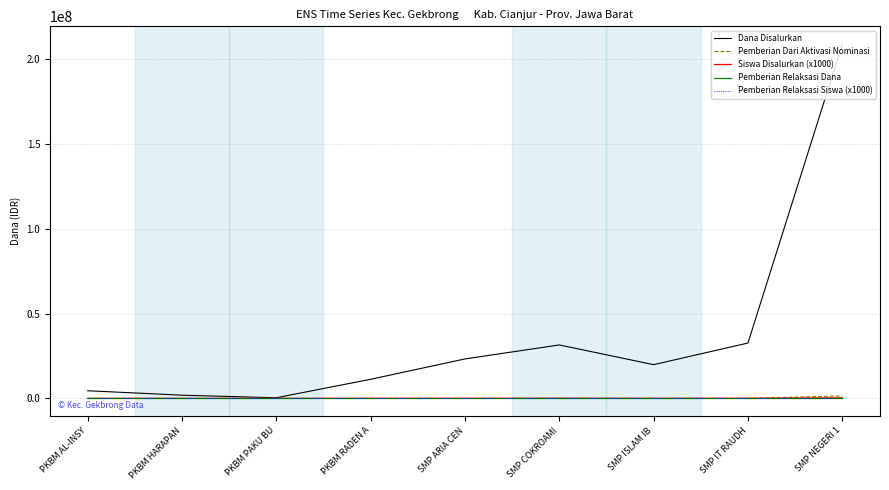

Reading right to left, extract all data points from this chart.

Dana Disalurkan: 208875000	32625000	19875000	31500000	23250000	11250000	375000	1875000	4500000
Pemberian Dari Aktivasi Nominasi: 1500000	0	0	0	0	0	0	0	0
Siswa Disalurkan (x1000): 350000	54000	38000	54000	39000	30000	1000	5000	6000
Pemberian Relaksasi Dana: 0	0	0	0	0	0	0	0	0
Pemberian Relaksasi Siswa (x1000): 0	0	0	0	0	0	0	0	0